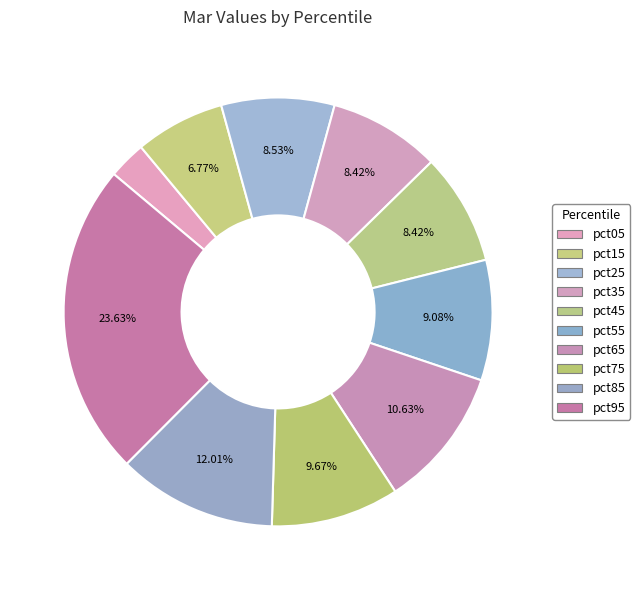

How many slices are in this pie chart?

10